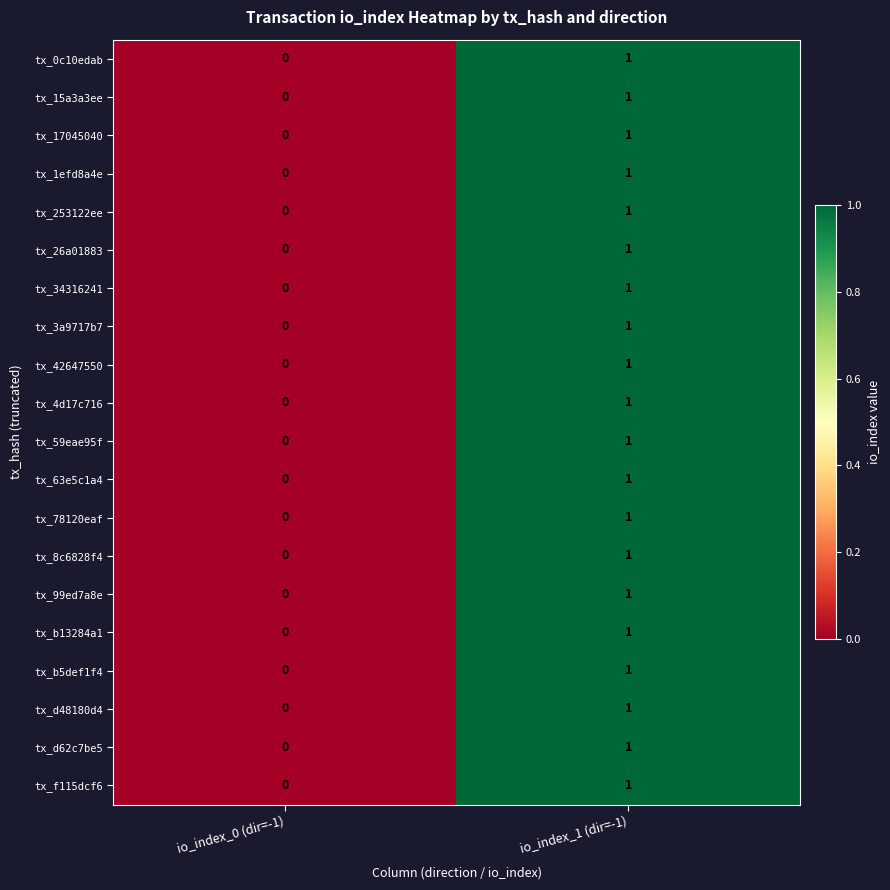

Which category has the lowest value in the tx_99ed7a8e series?

io_index_0 (dir=-1)